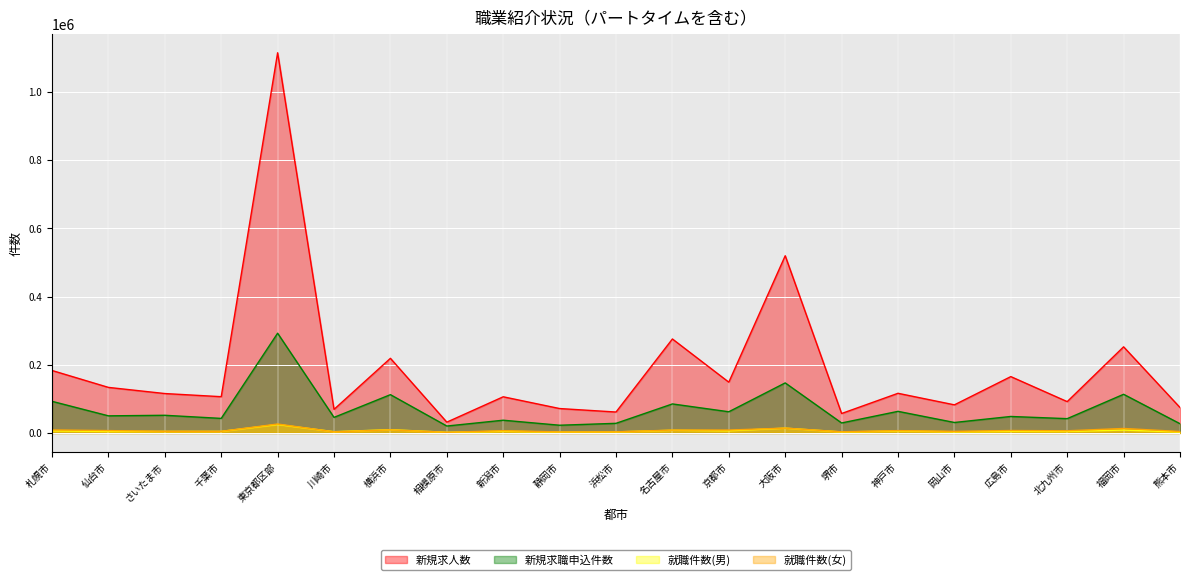

What is the total value across all series at 千葉市?

158061